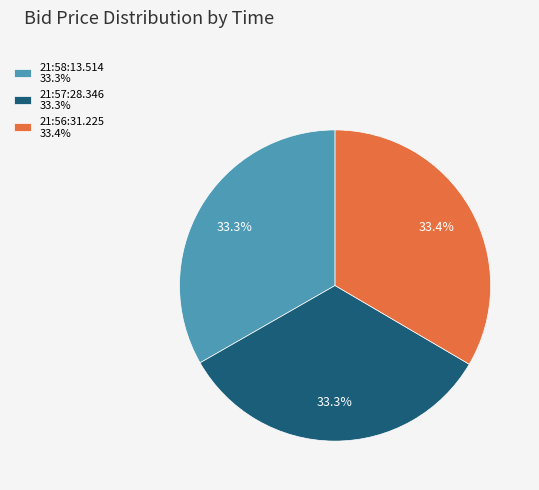

What percentage do 21:57:28.346 and 21:56:31.225 together represent?

66.7%